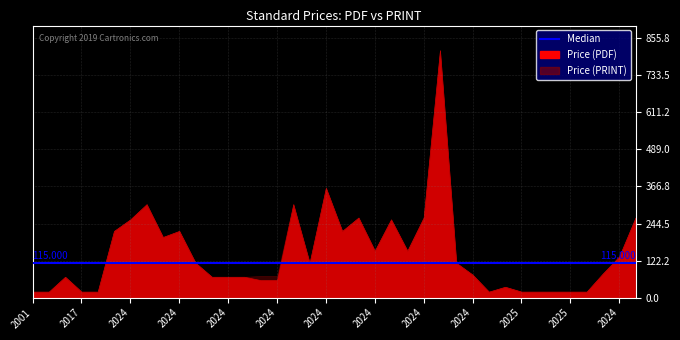

How many values in the Price (PDF) series are below 115?

19